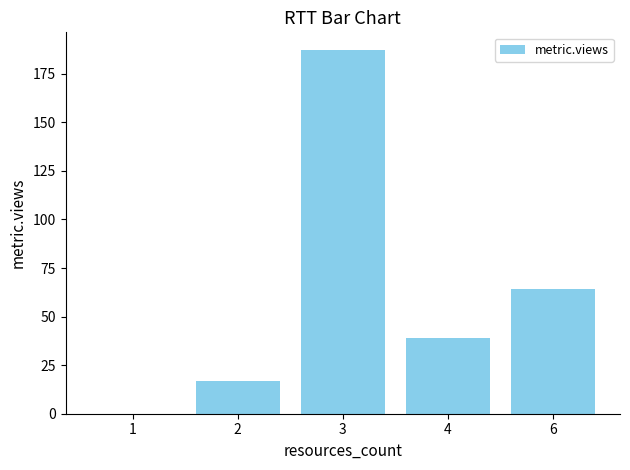

Does the chart contain stacked bars?

No